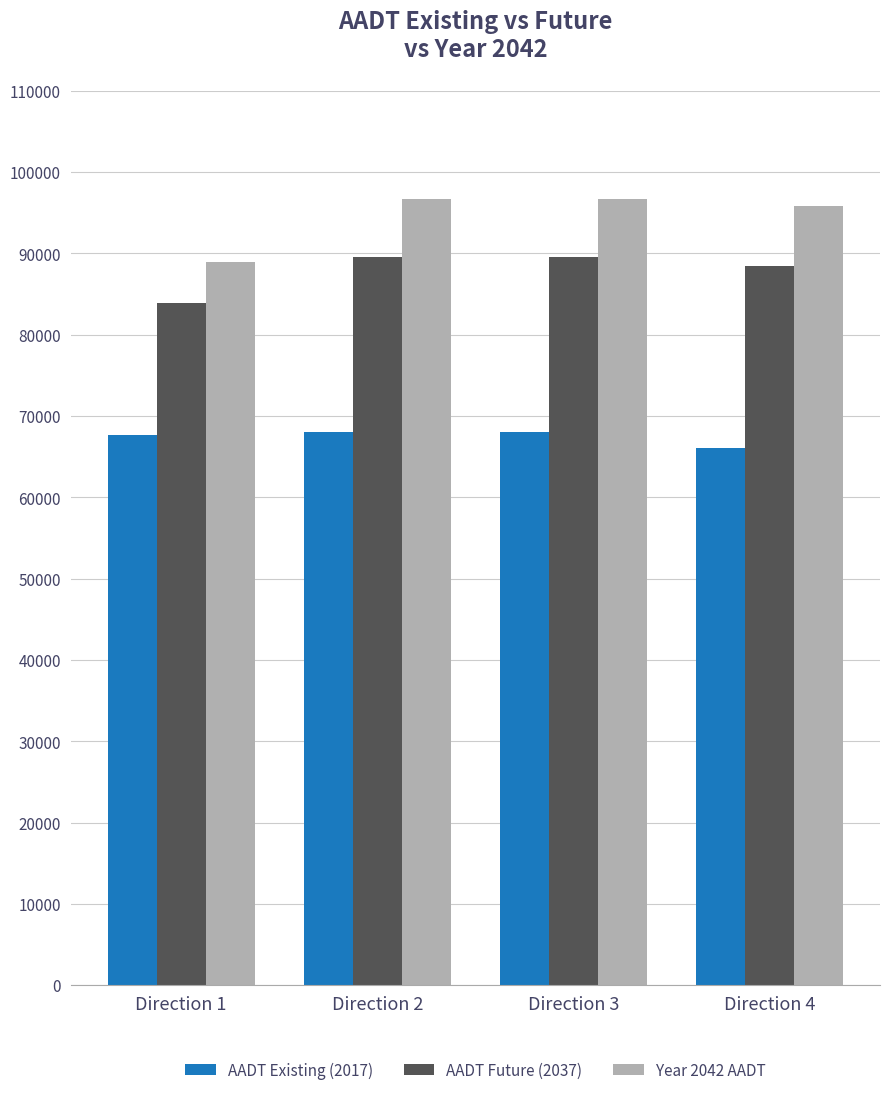

Is it true that AADT Future (2037) equals 38190 at Direction 2?

False